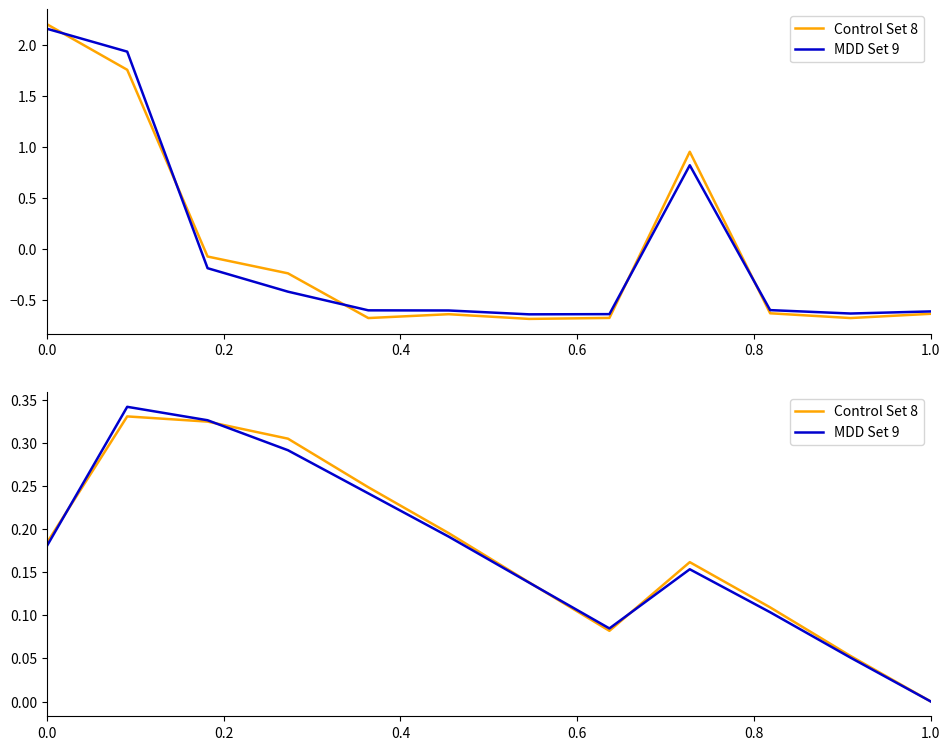

List the series in order of their overall mean, lowest first.

MDD Set 9, Control Set 8